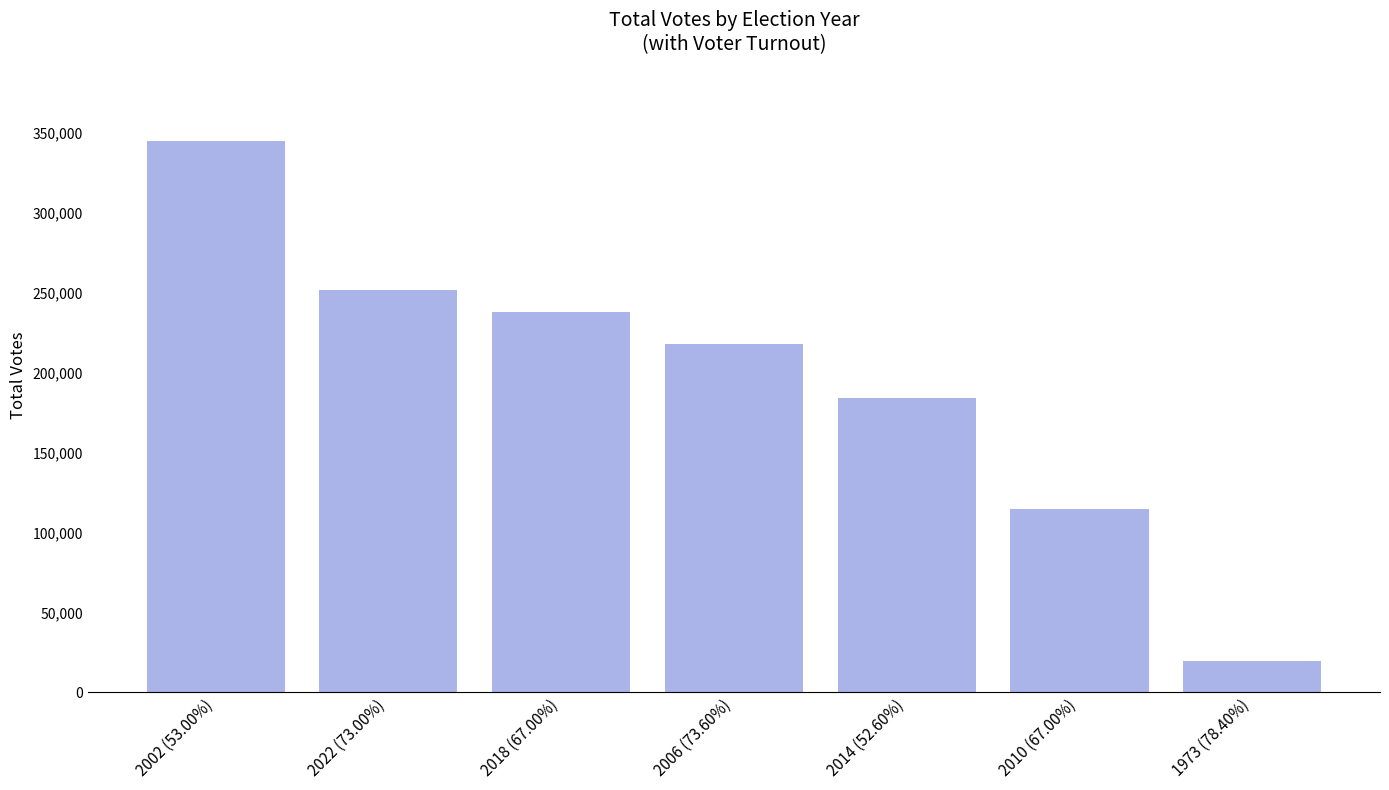

True or false: the data shows 34182 at 2010 (67.00%).

False